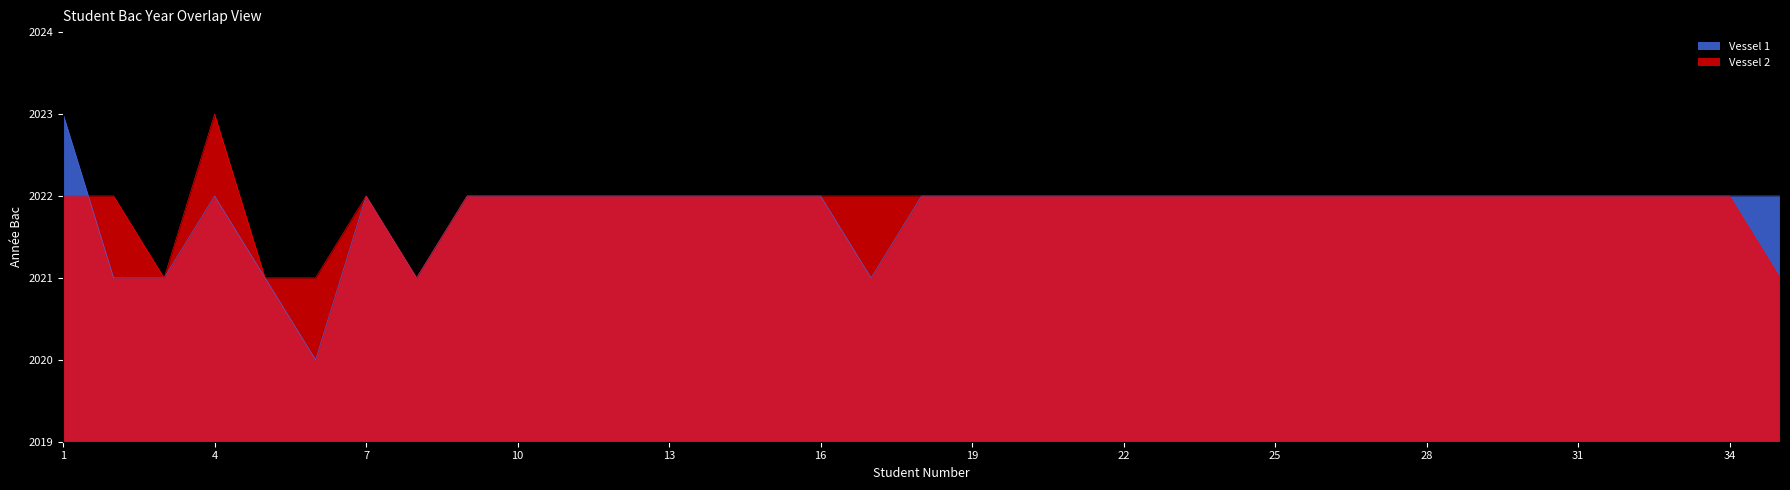

What are all the series names shown in the legend?

Vessel 1, Vessel 2